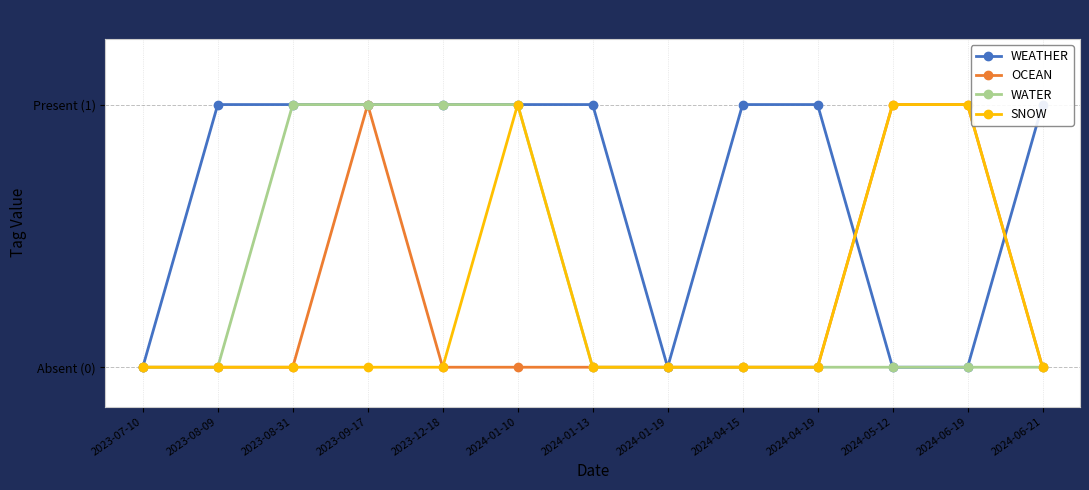

True or false: SNOW and WATER cross at least once.

False